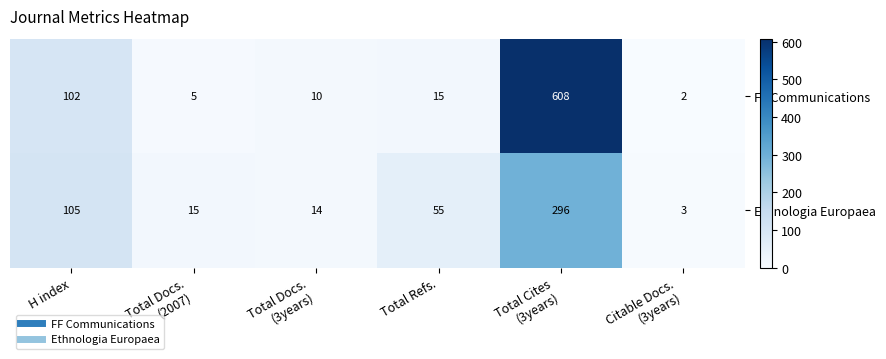

The Ethnologia Europaea series shows 80 at Total Refs.. True or false?

False